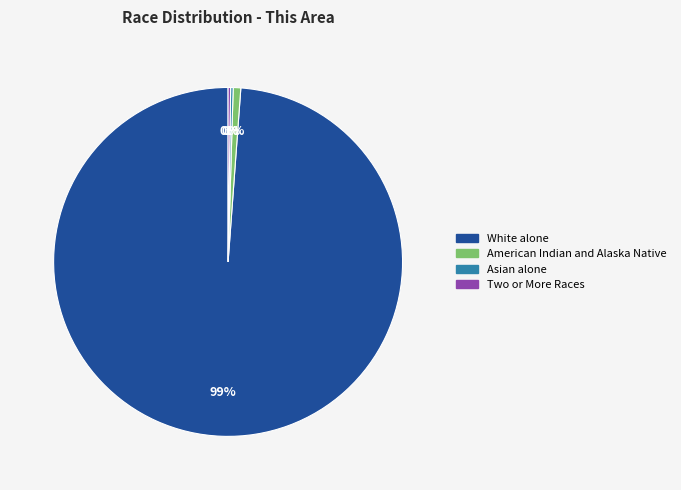

To the nearest percent, what is the difference between the largest and smallest slice percentages?

99%